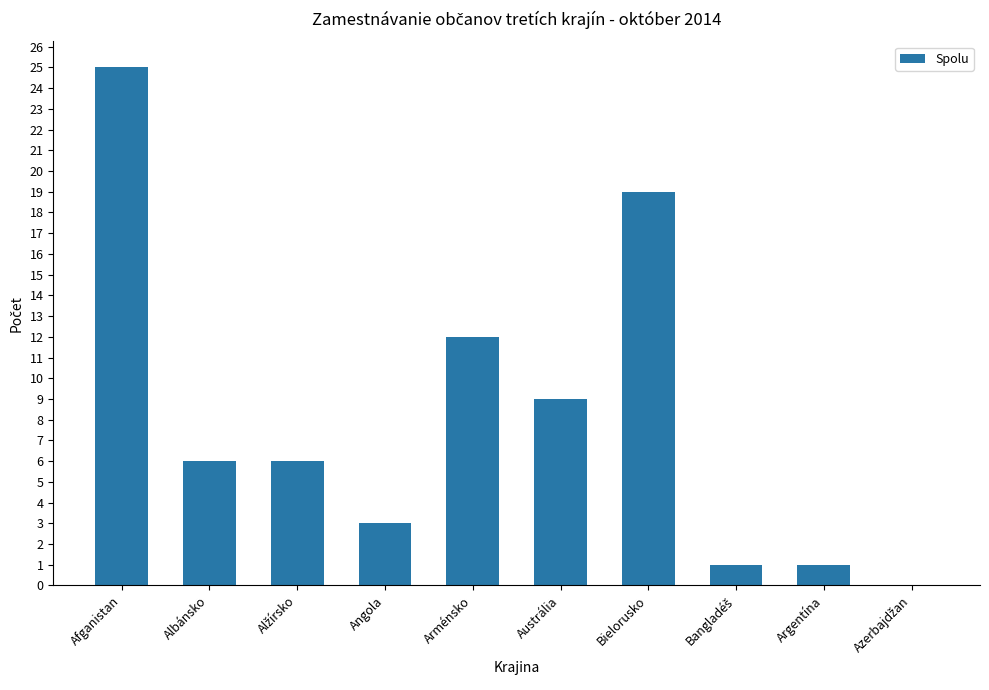

At which label is the value closest to 12?

Arménsko